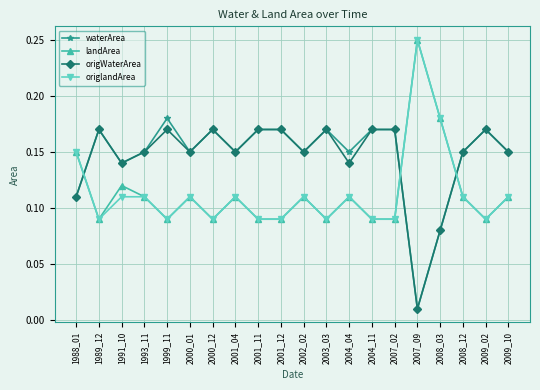

How many origlandArea values are between 0 and 1?

20